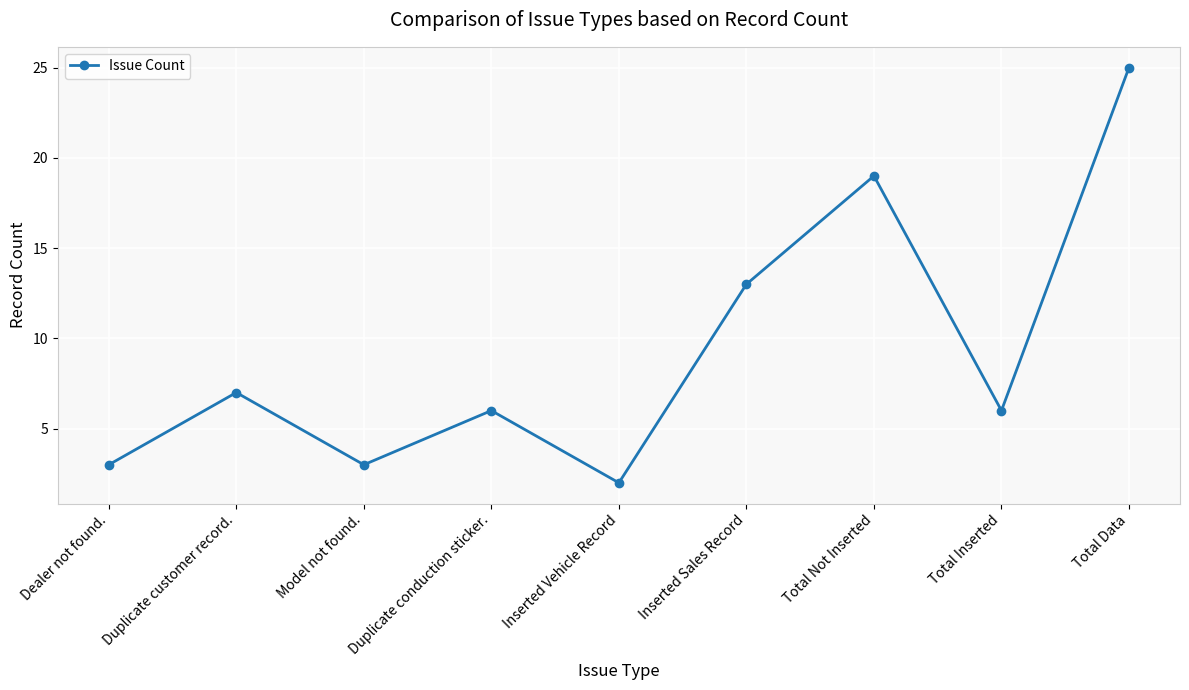

What is the approximate value at Total Not Inserted?

19